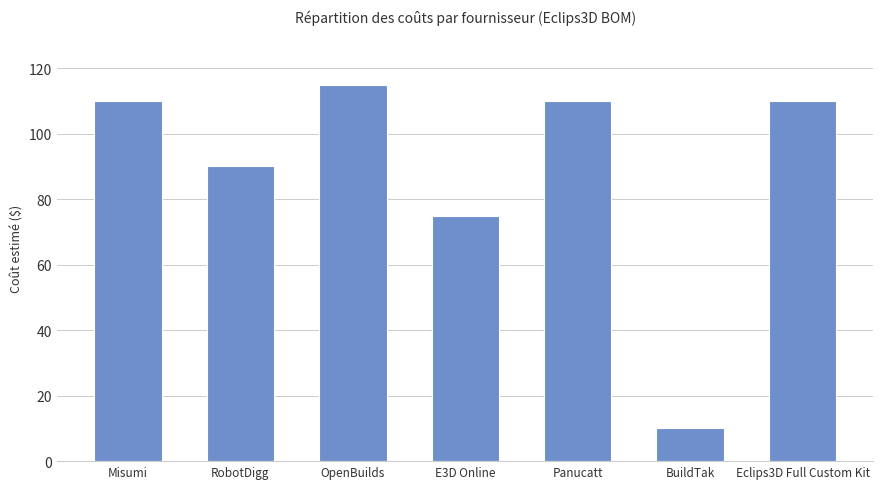

Approximately how many times larger is the value at Eclips3D Full Custom Kit compared to BuildTak?

11.0